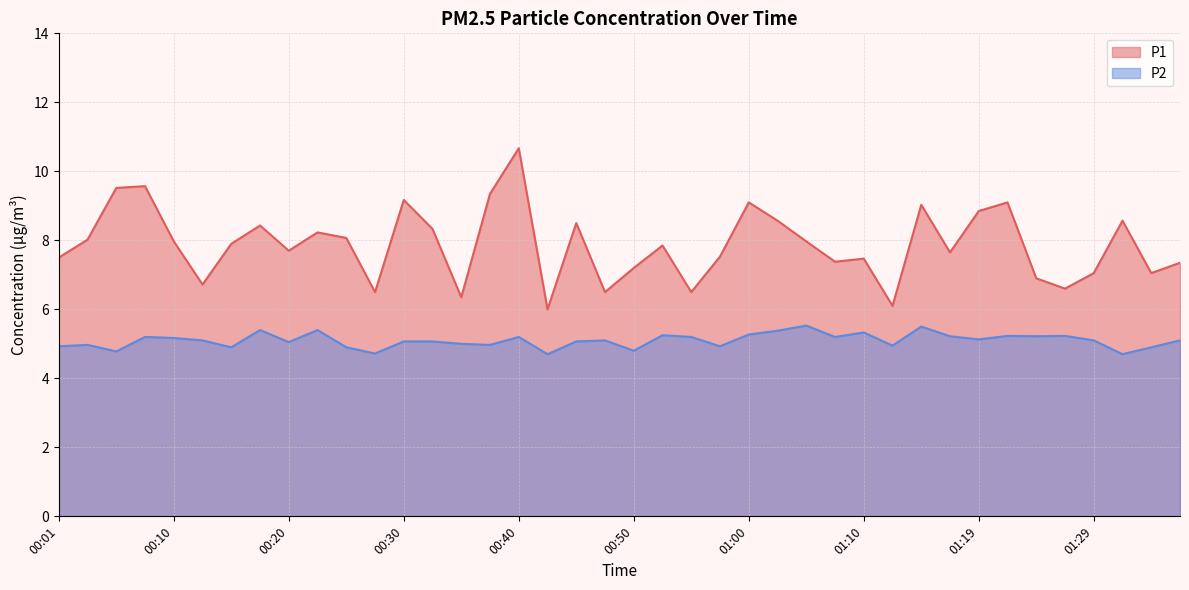

Where is the first local maximum for P2?

00:03